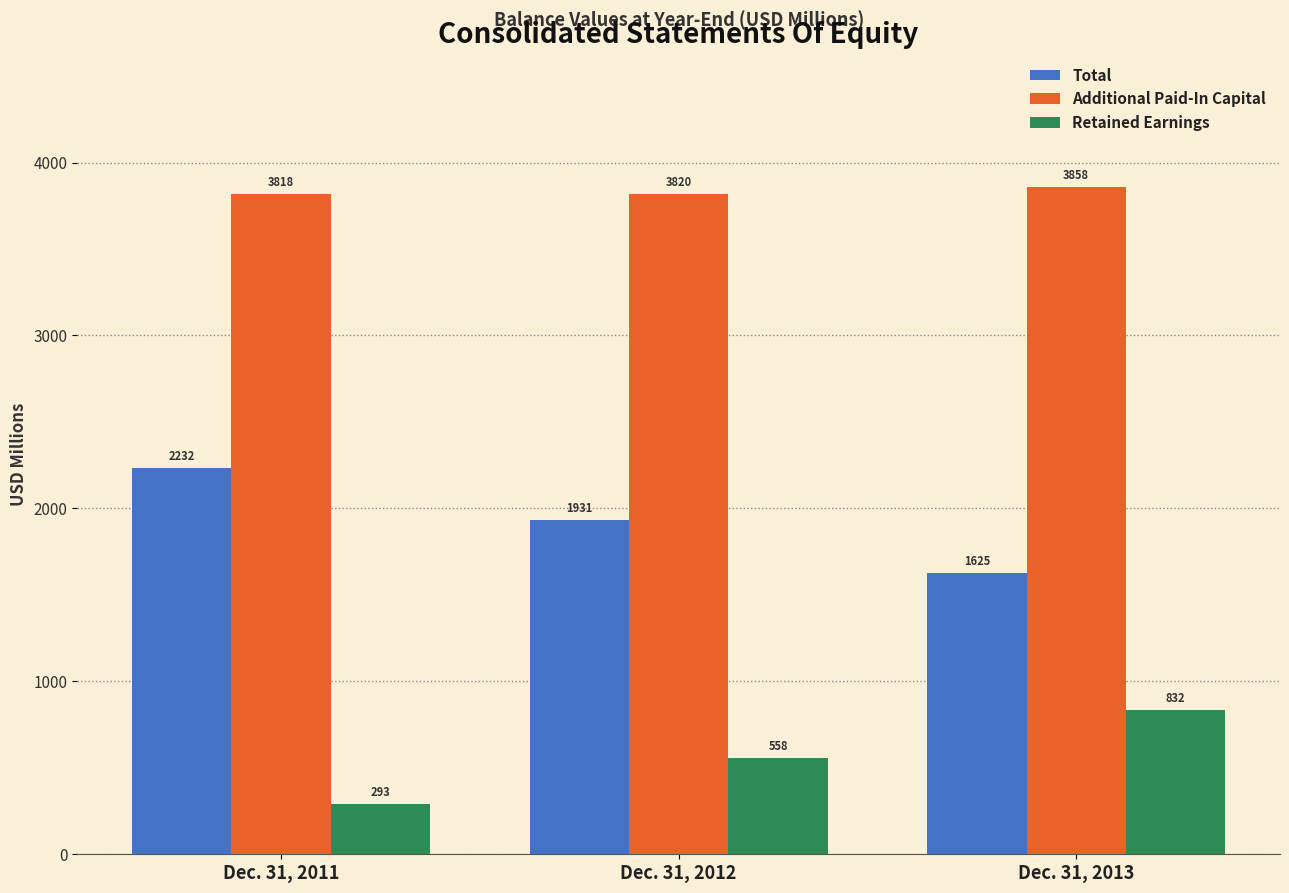

What is the average value of the Retained Earnings series?

561